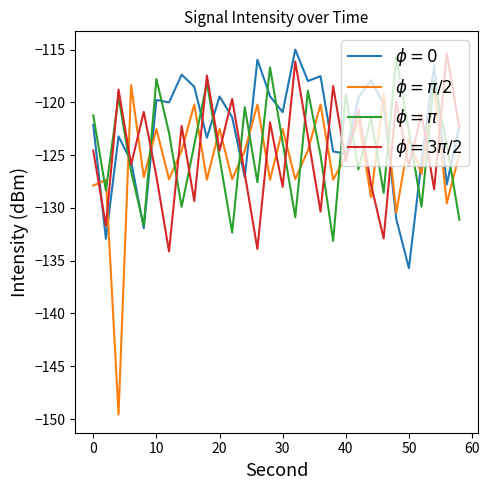

What is the minimum value shown in the chart?

-149.6